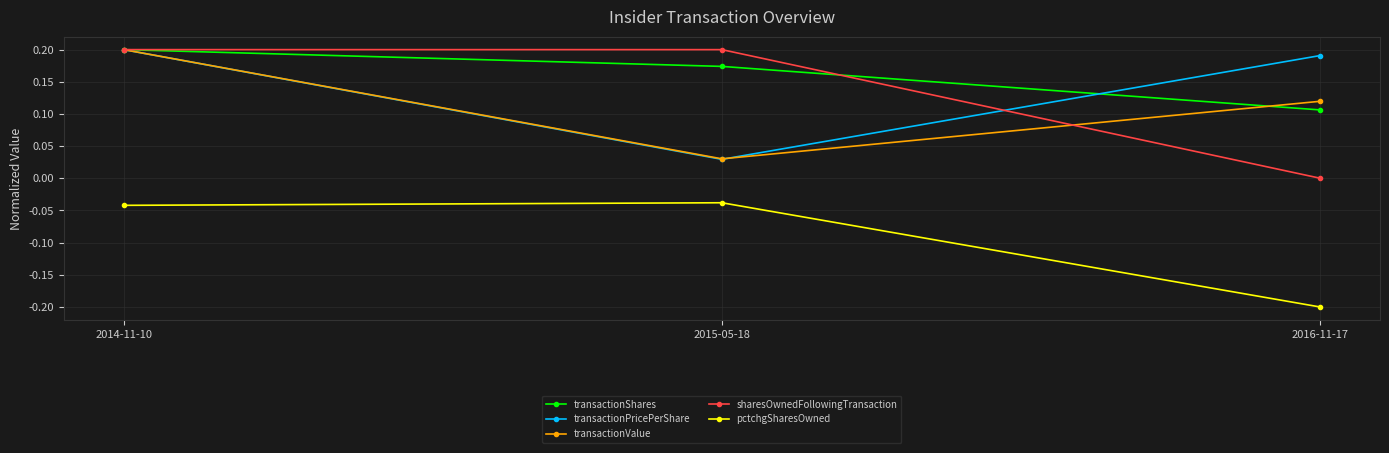

Which series has the widest spread of values?

sharesOwnedFollowingTransaction